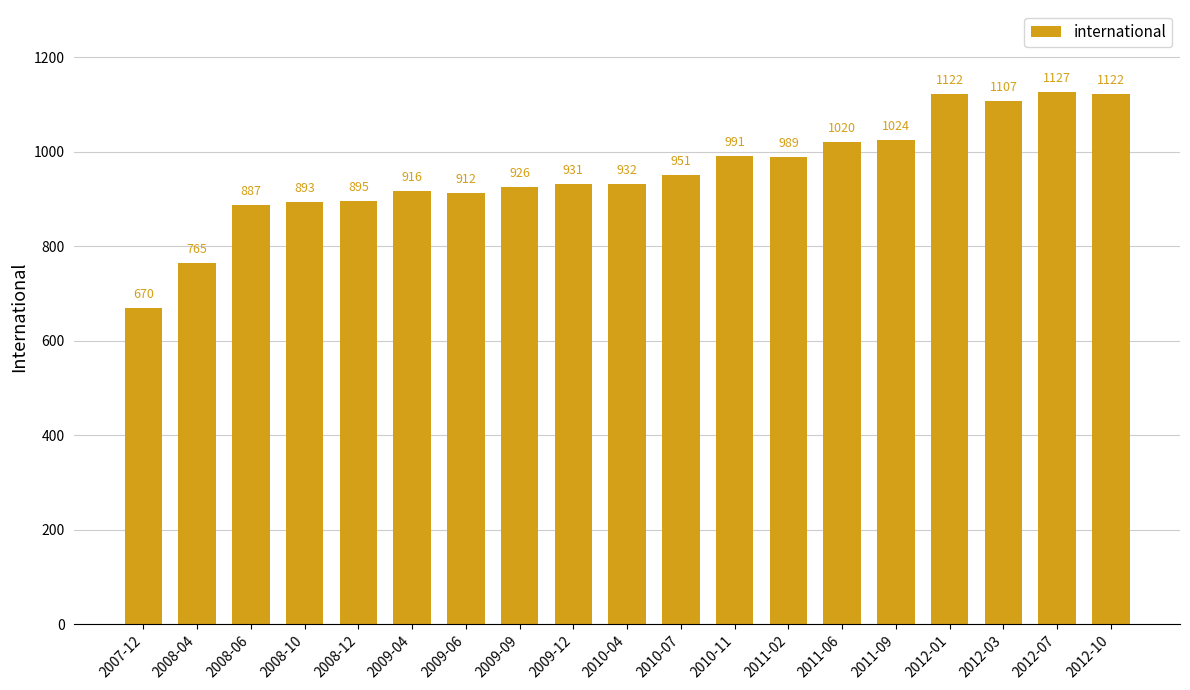

Which category has the lowest value across all series?

2007-12